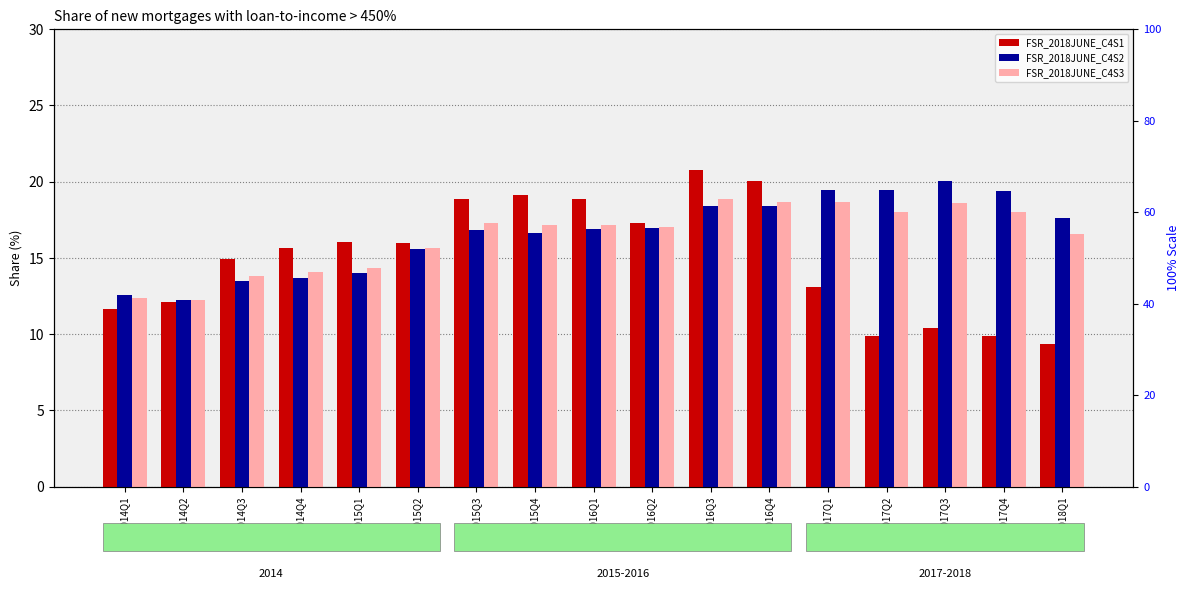

At which label is FSR_2018JUNE_C4S3 closest to 15?

2015Q1